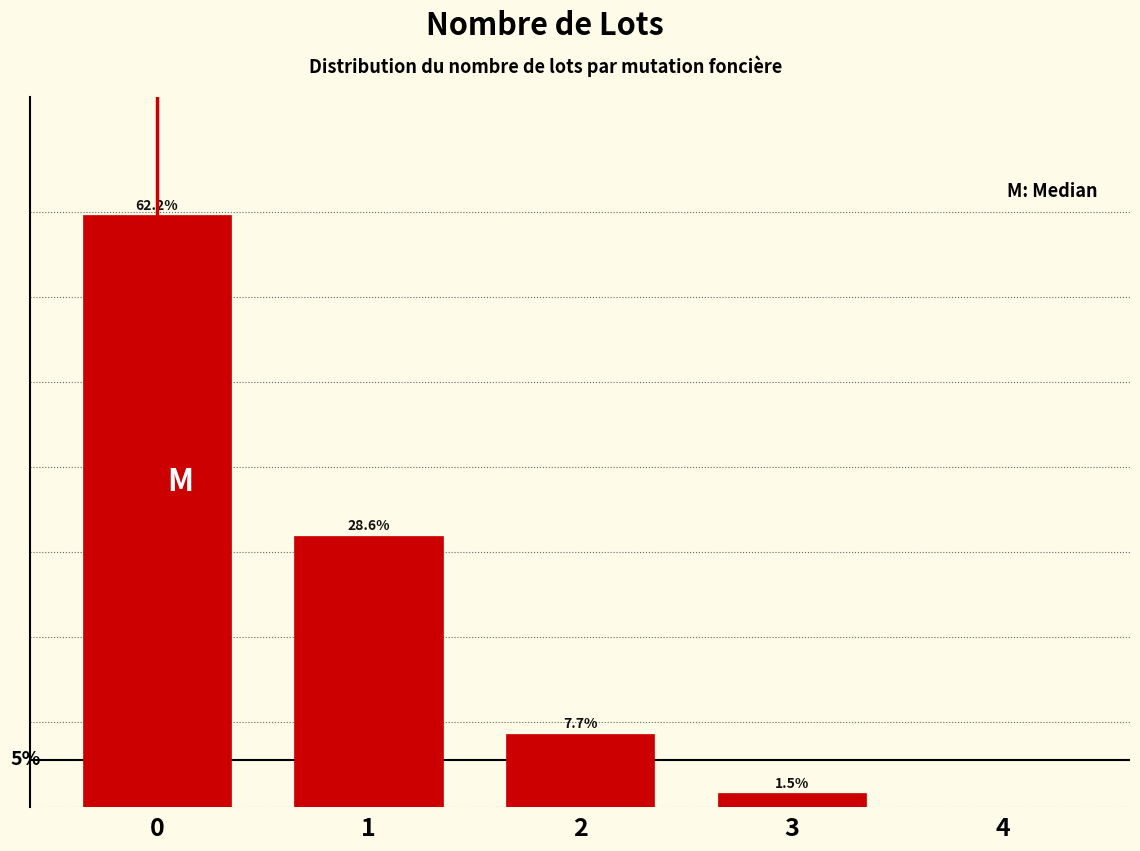

Are the bars horizontal?

No